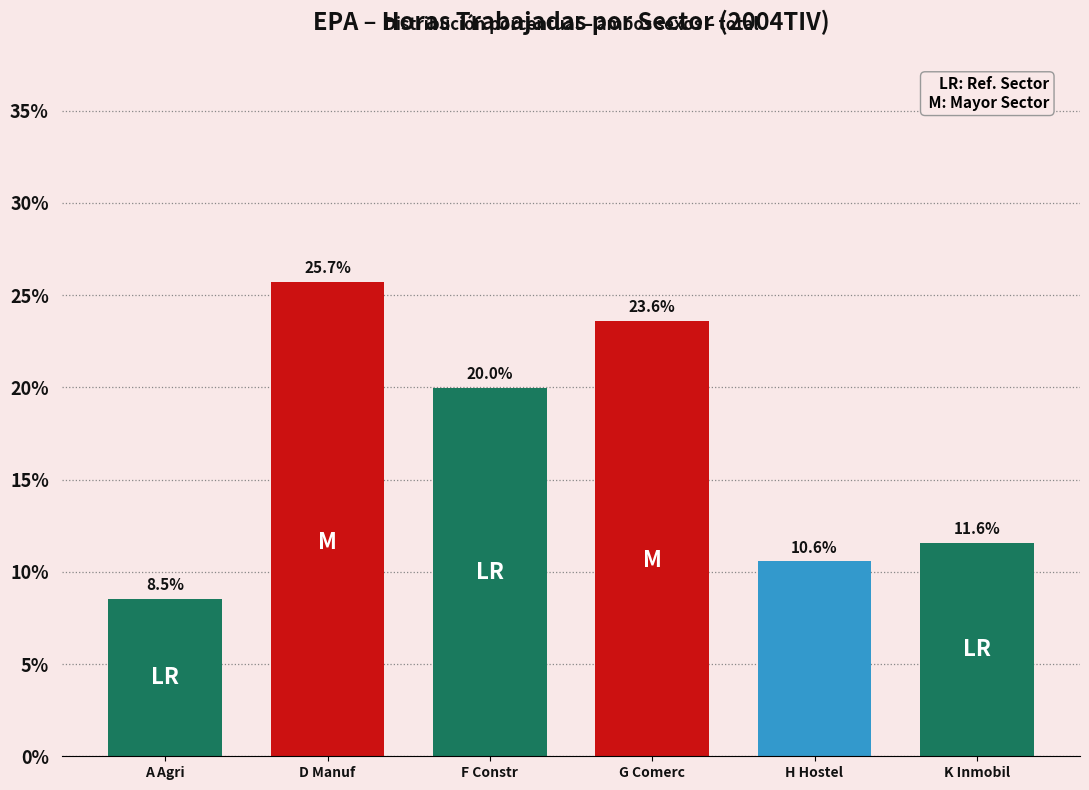

Reading left to right, extract all data points from this chart.

8.5	25.7	20.0	23.6	10.6	11.6